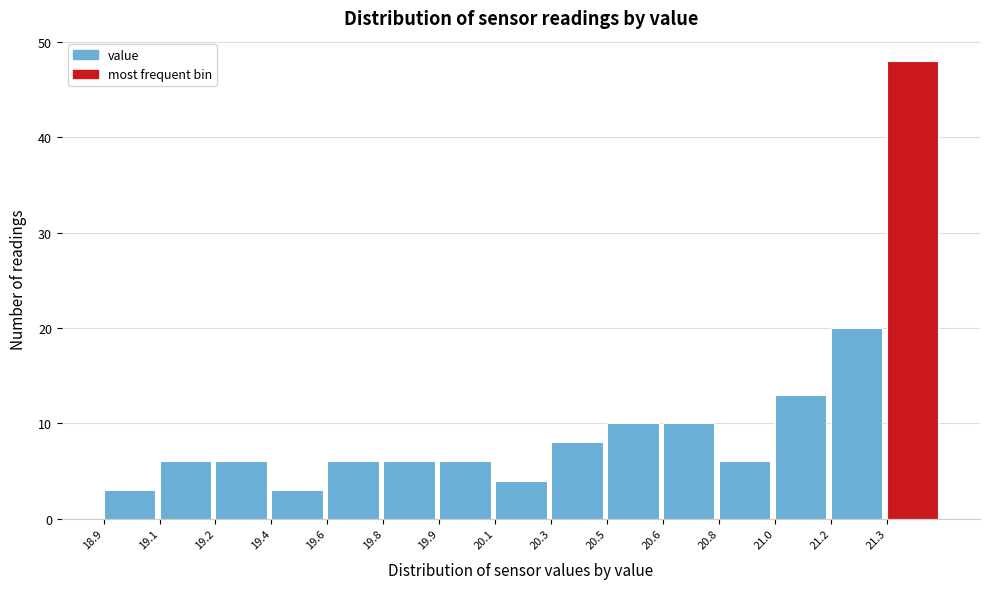

Reading left to right, what are all the values shown in this chart?

3	6	6	3	6	6	6	4	8	10	10	6	13	20	48